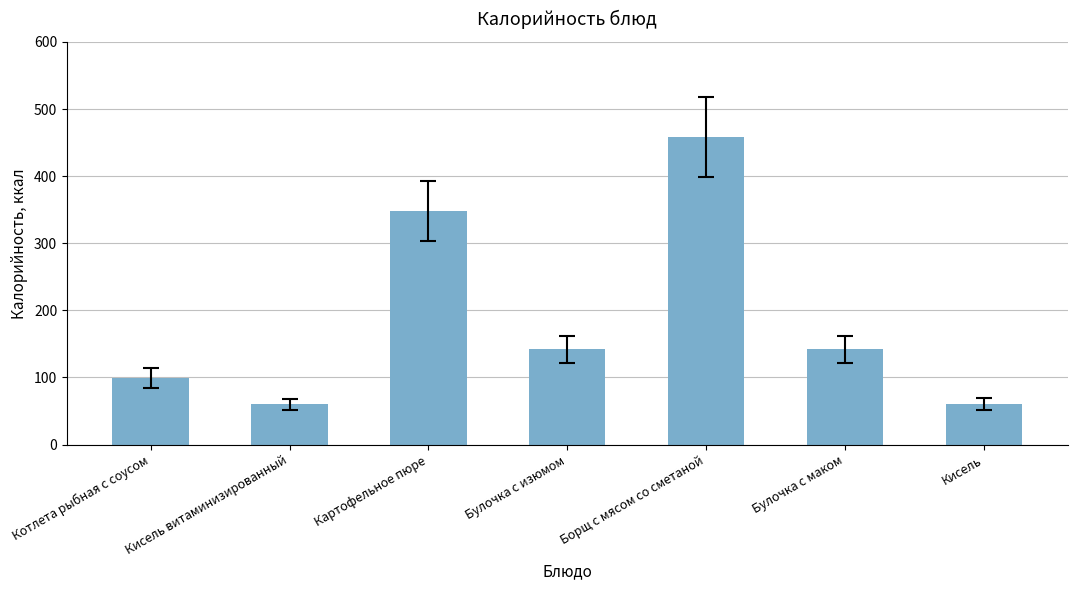

True or false: the data shows 60.0 at Кисель витаминизированный.

True